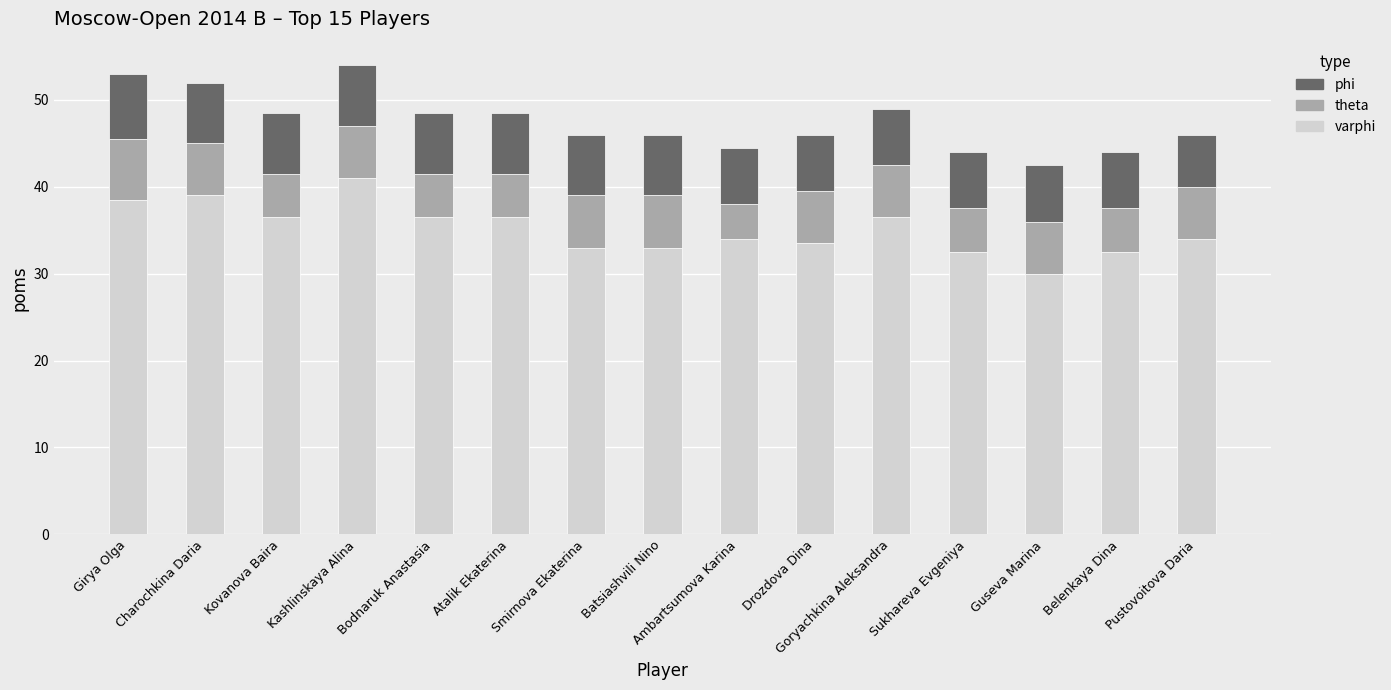

Are the bars grouped side by side (vs. stacked)?

No